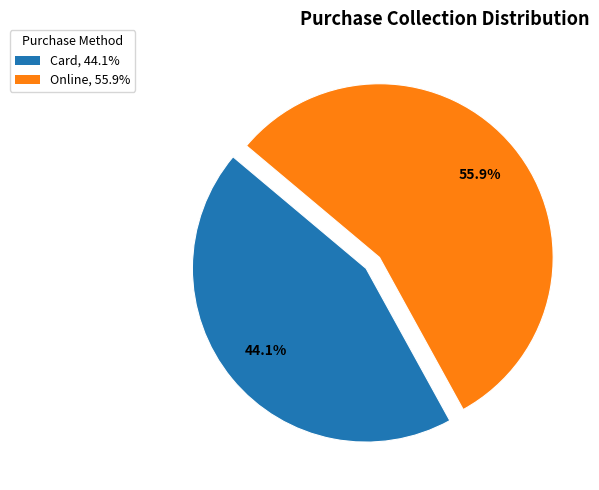

Which has a higher value, Card or Online?

Online